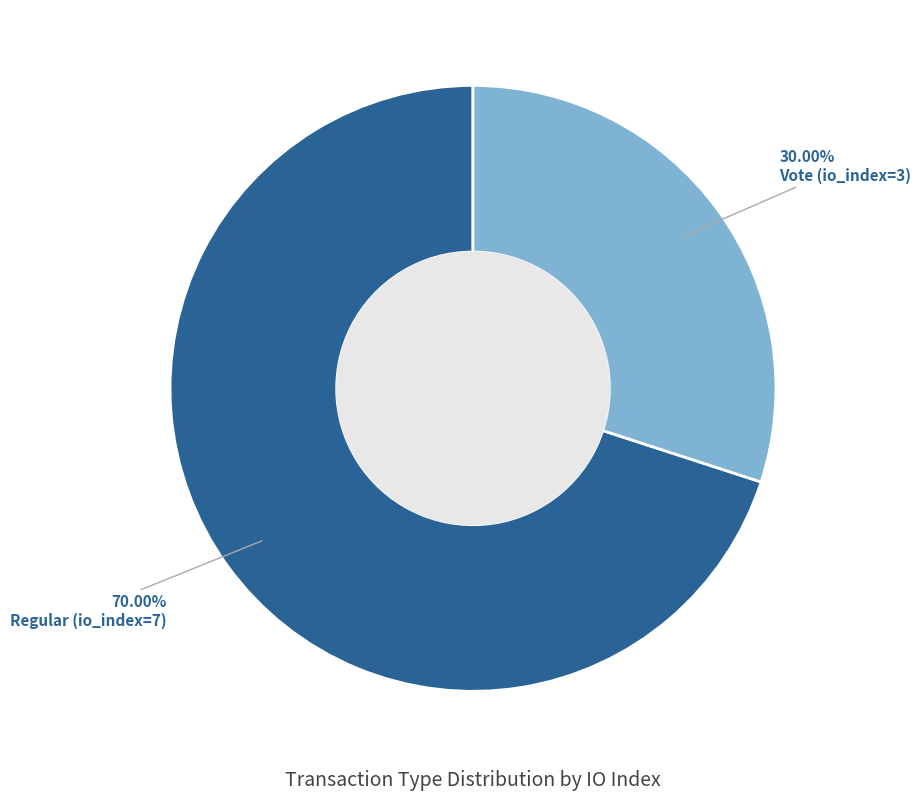

How many slices are in this pie chart?

2